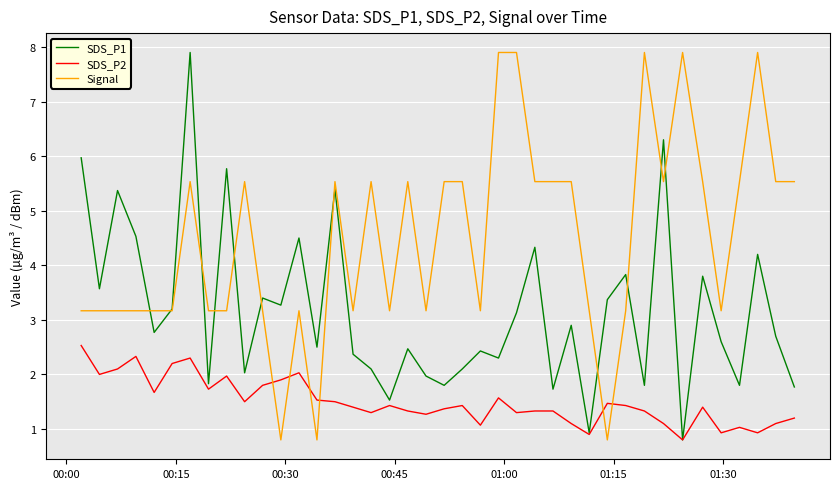

Which series ends up on top after the final intersection of Signal and SDS_P1?

Signal